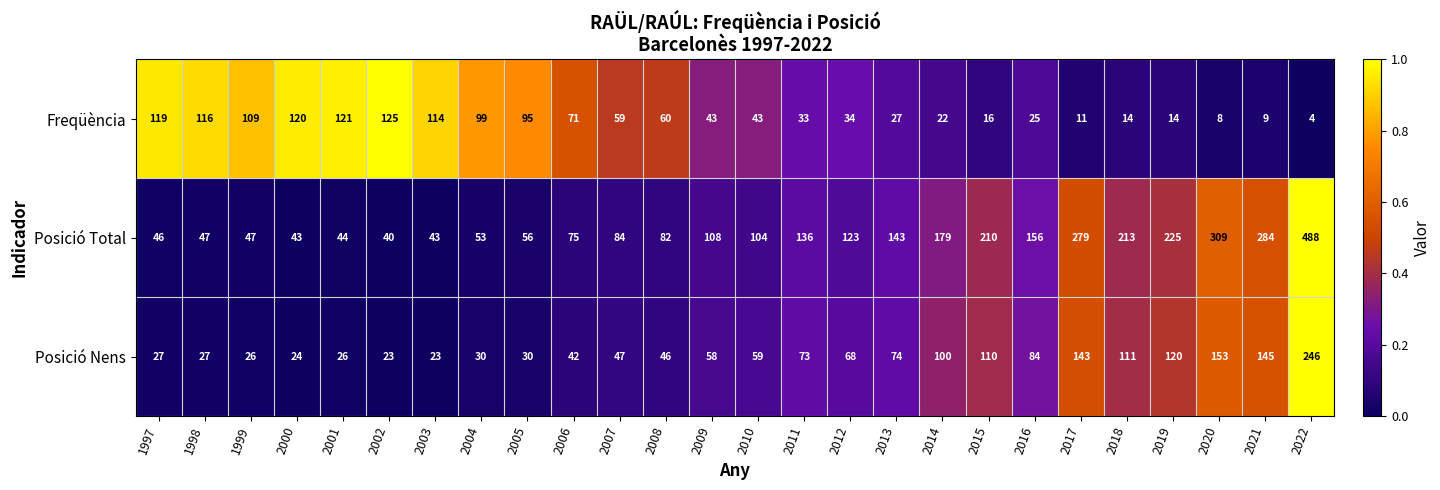

What is the average value of the Posició Nens series?

74